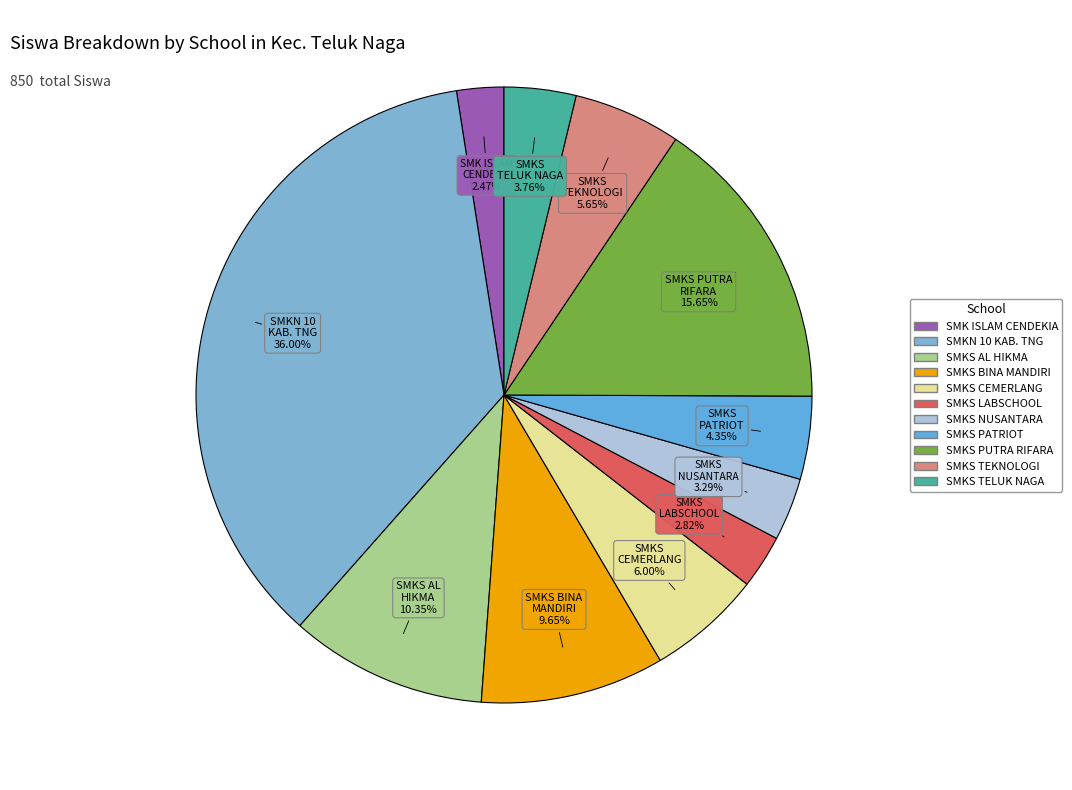

Which category has the biggest portion of the pie?

SMKN 10 KABUPATEN TANGERANG